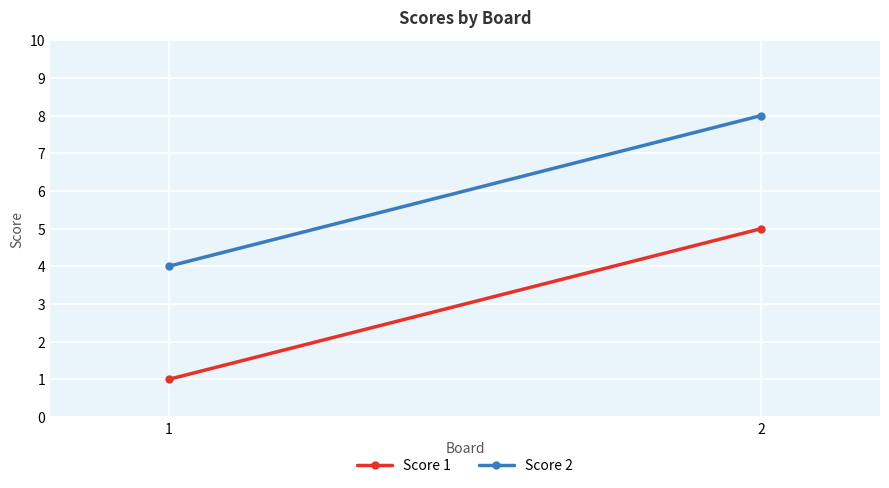

List the series in order of their peak value, highest first.

Score 2, Score 1